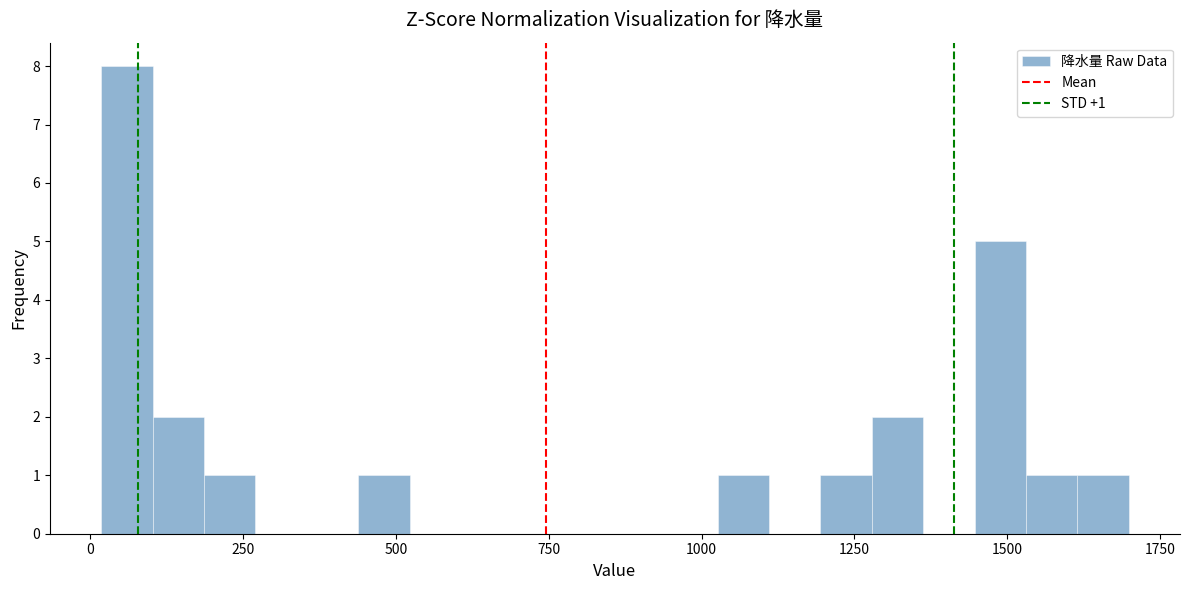

Around what value on the x-axis is the tallest bar? Give the approximate position of its centre, as read against the axis.

50